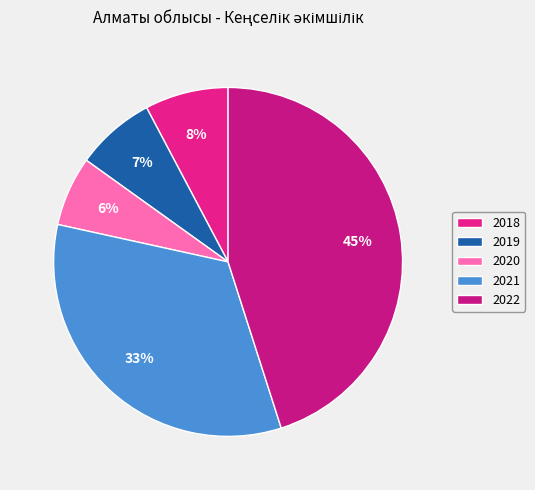

What is the largest slice in the pie chart?

2022